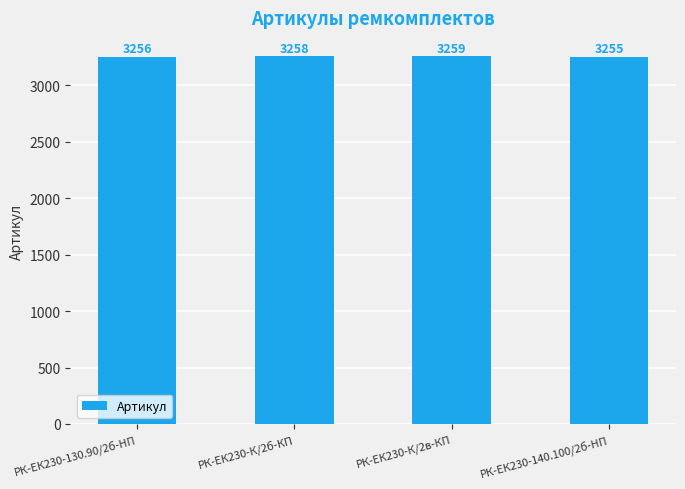

How many values are between 3256 and 3259?

3